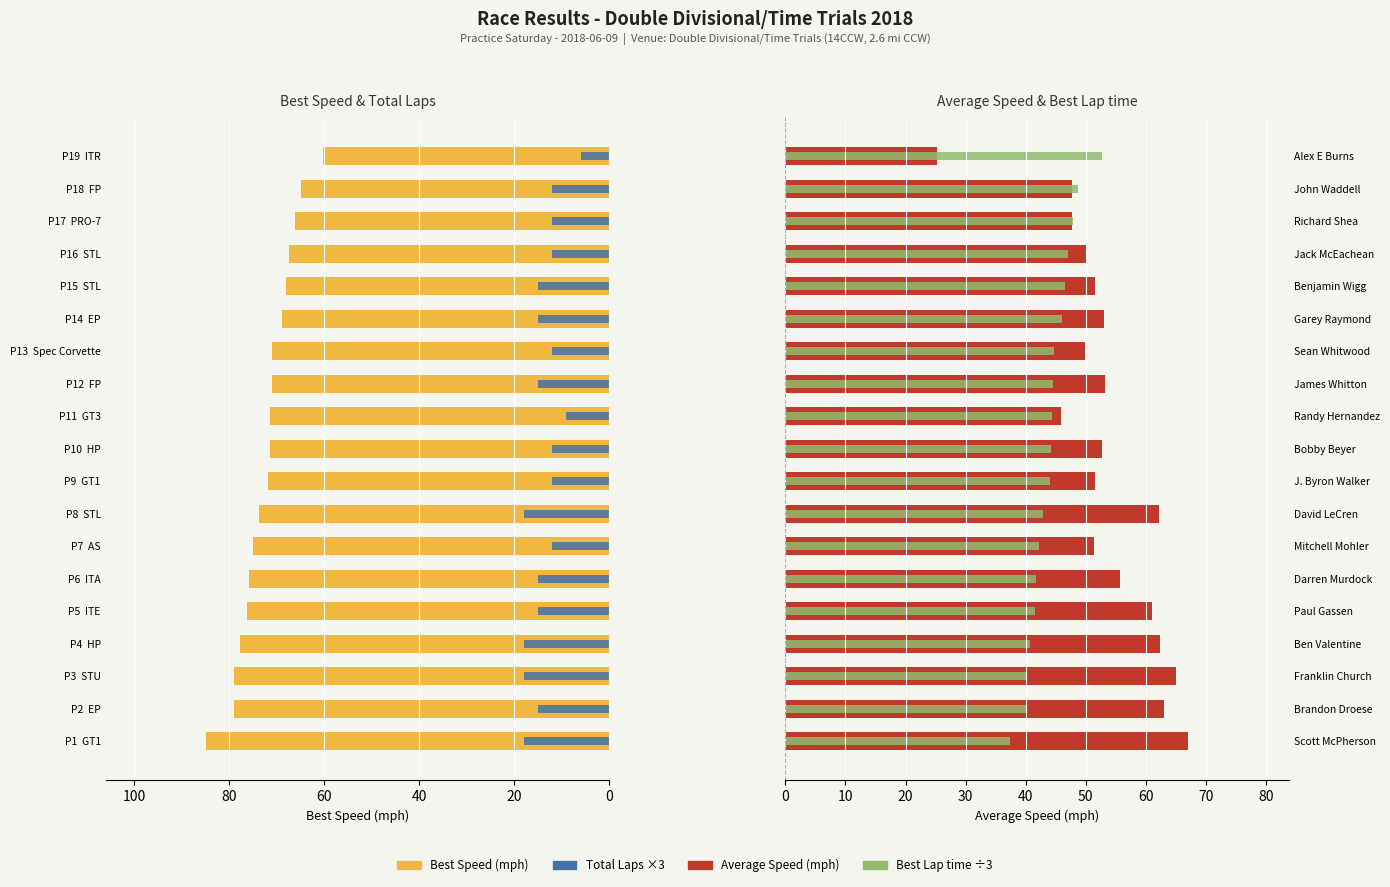

How many distinct data groups are displayed?

4